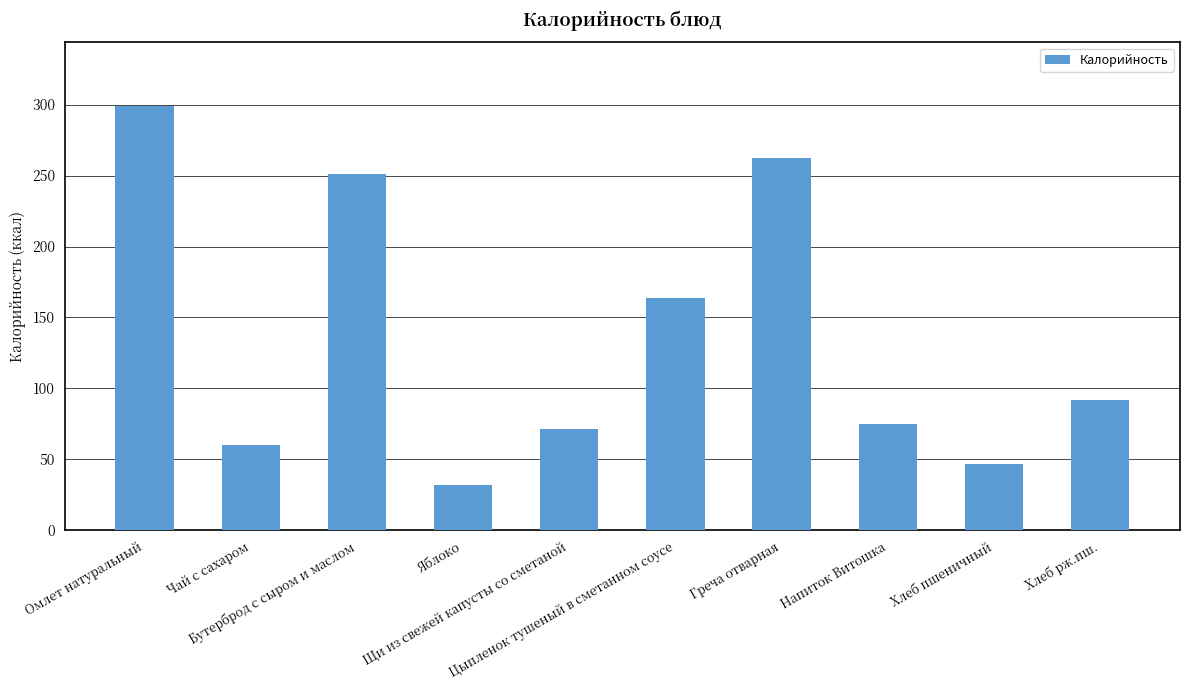

Rank the categories by value from lowest to highest.

Яблоко, Хлеб пшеничный, Чай с сахаром, Щи из свежей капусты со сметаной, Напиток Витошка, Хлеб рж.пш., Цыпленок тушеный в сметанном соусе, Бутерброд с сыром и маслом, Греча отварная, Омлет натуральный